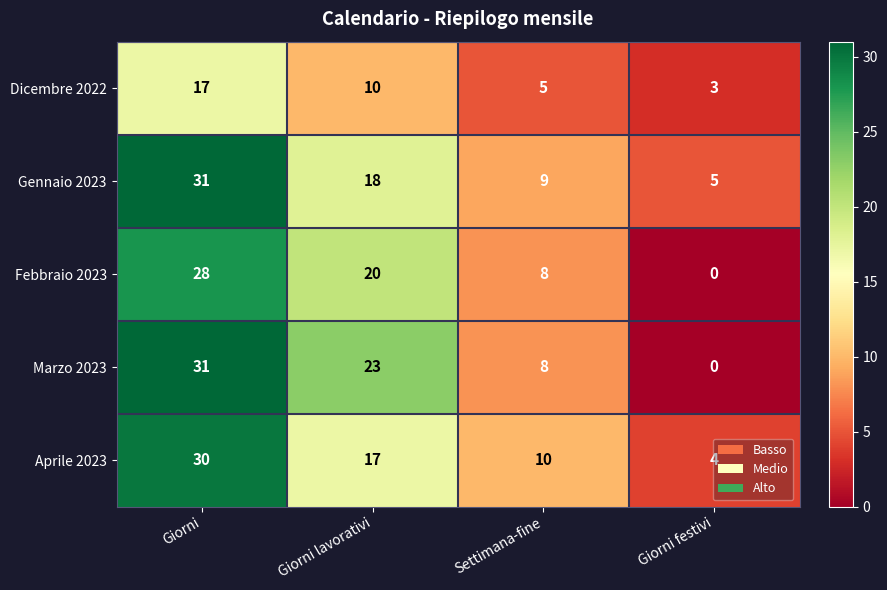

How many data points in Dicembre 2022 are less than 10?

2